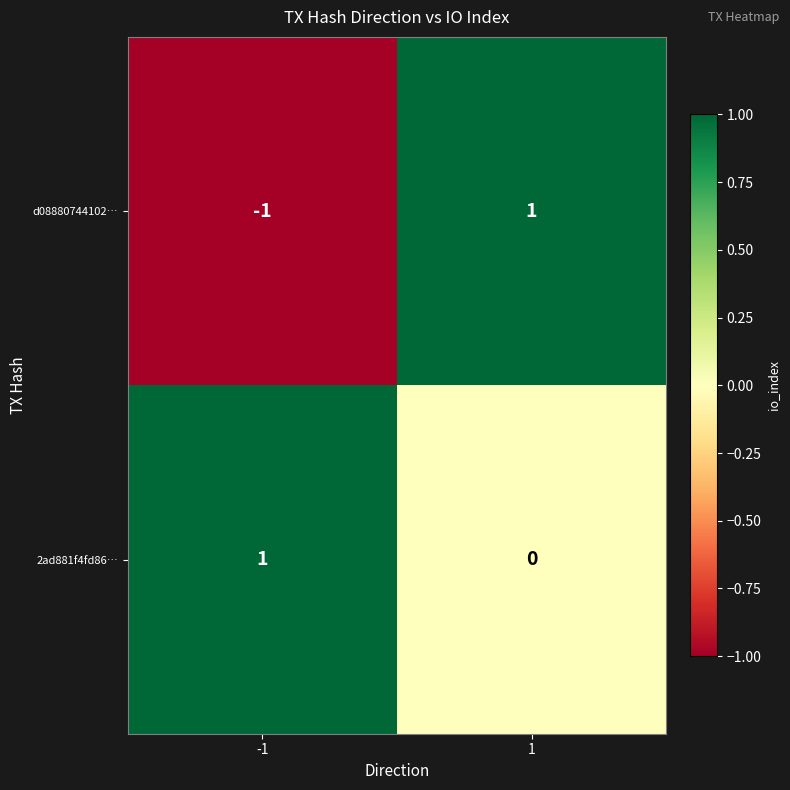

Count the number of categories in the chart.

2